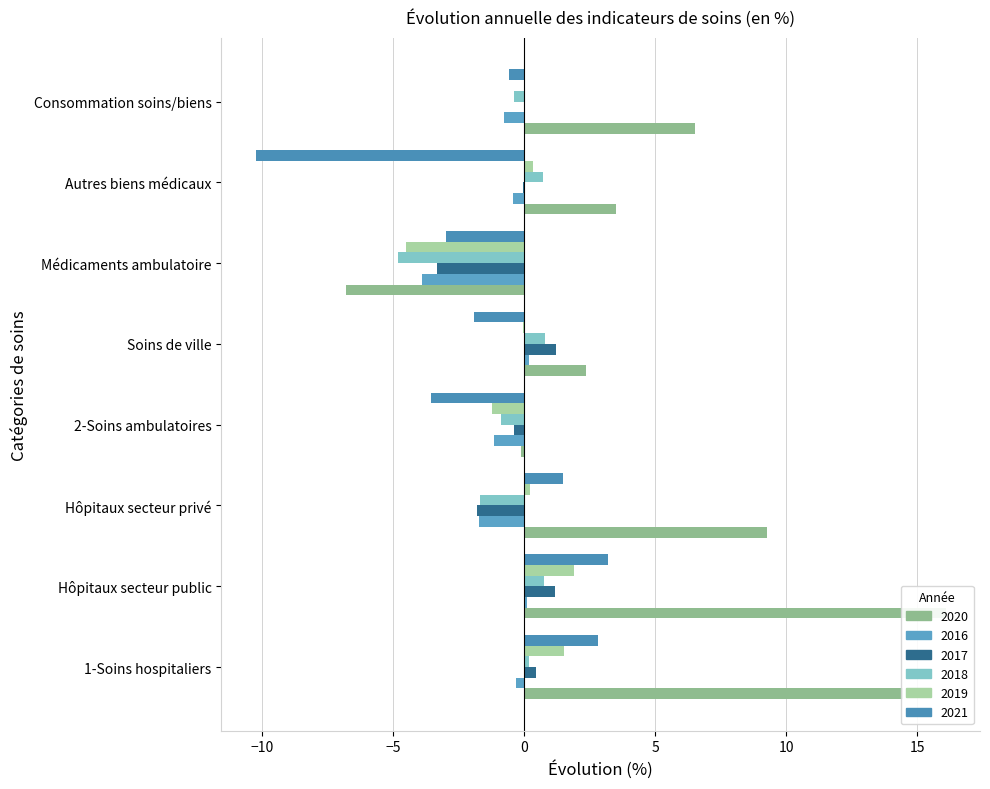

What is the average value of the 2016 series?

-1.0